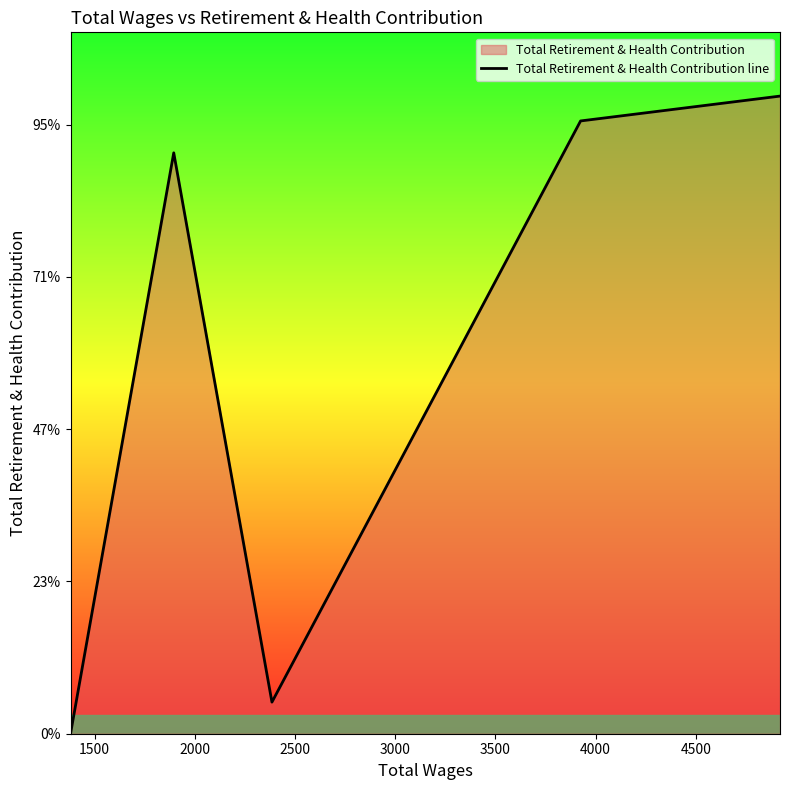

Does the chart display data point markers on the line(s)?

No